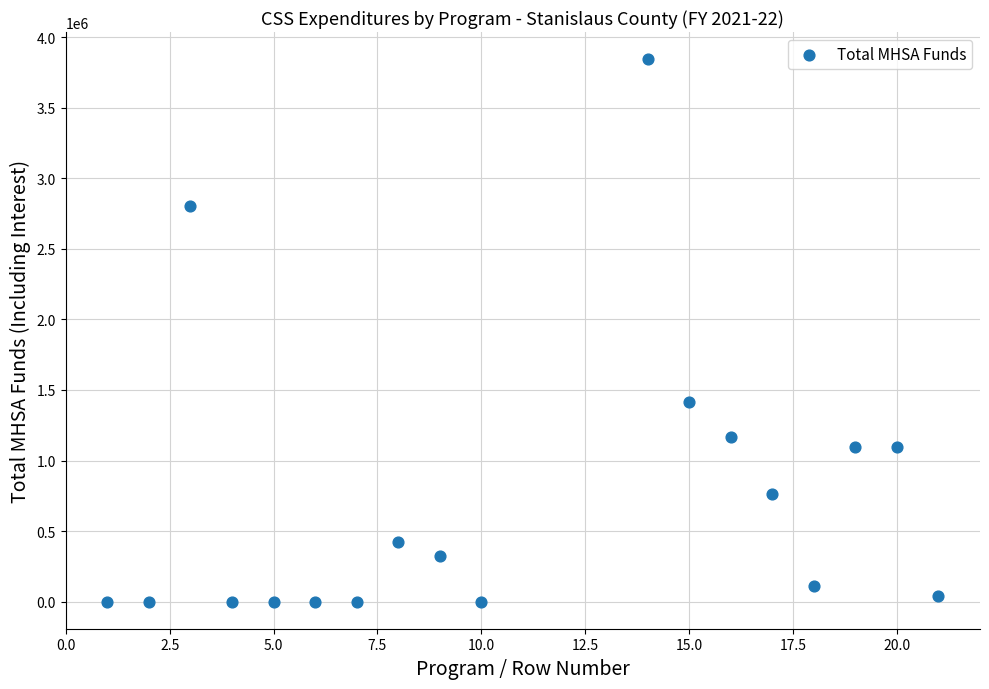

What is the range of X values (max minus min)?

20.0